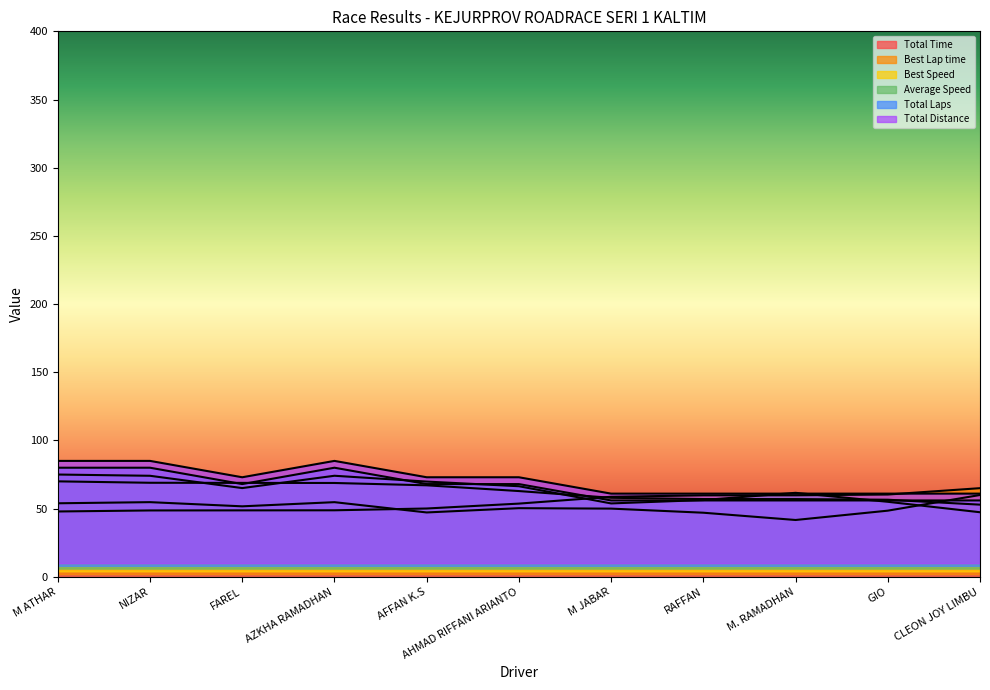

Reading left to right, transcribe all the data shown in this chart.

Total Time: M ATHAR=53.9	NIZAR=54.8	FAREL=51.7	AZKHA RAMADHAN=54.7	AFFAN K.S=47.2	AHMAD RIFFANI ARIANTO=50.3	M JABAR=50.0	RAFFAN=47.0	M. RAMADHAN=41.7	GIO=48.5	CLEON JOY LIMBU=60.0
Best Lap time: M ATHAR=47.9	NIZAR=48.7	FAREL=48.7	AZKHA RAMADHAN=48.8	AFFAN K.S=50.1	AHMAD RIFFANI ARIANTO=53.7	M JABAR=58.7	RAFFAN=59.7	M. RAMADHAN=59.8	GIO=60.3	CLEON JOY LIMBU=65.0
Best Speed: M ATHAR=70.0	NIZAR=69.0	FAREL=68.9	AZKHA RAMADHAN=68.8	AFFAN K.S=67.1	AHMAD RIFFANI ARIANTO=62.9	M JABAR=58.0	RAFFAN=57.0	M. RAMADHAN=57.0	GIO=56.5	CLEON JOY LIMBU=52.9
Average Speed: M ATHAR=75.0	NIZAR=74.1	FAREL=65.1	AZKHA RAMADHAN=74.1	AFFAN K.S=69.8	AHMAD RIFFANI ARIANTO=66.4	M JABAR=53.8	RAFFAN=56.3	M. RAMADHAN=61.6	GIO=55.0	CLEON JOY LIMBU=47.4
Total Laps: M ATHAR=80.0	NIZAR=80.0	FAREL=68.0	AZKHA RAMADHAN=80.0	AFFAN K.S=68.0	AHMAD RIFFANI ARIANTO=68.0	M JABAR=56.0	RAFFAN=56.0	M. RAMADHAN=56.0	GIO=56.0	CLEON JOY LIMBU=56.0
Total Distance: M ATHAR=85.0	NIZAR=85.0	FAREL=73.0	AZKHA RAMADHAN=85.0	AFFAN K.S=73.0	AHMAD RIFFANI ARIANTO=73.0	M JABAR=61.0	RAFFAN=61.0	M. RAMADHAN=61.0	GIO=61.0	CLEON JOY LIMBU=61.0